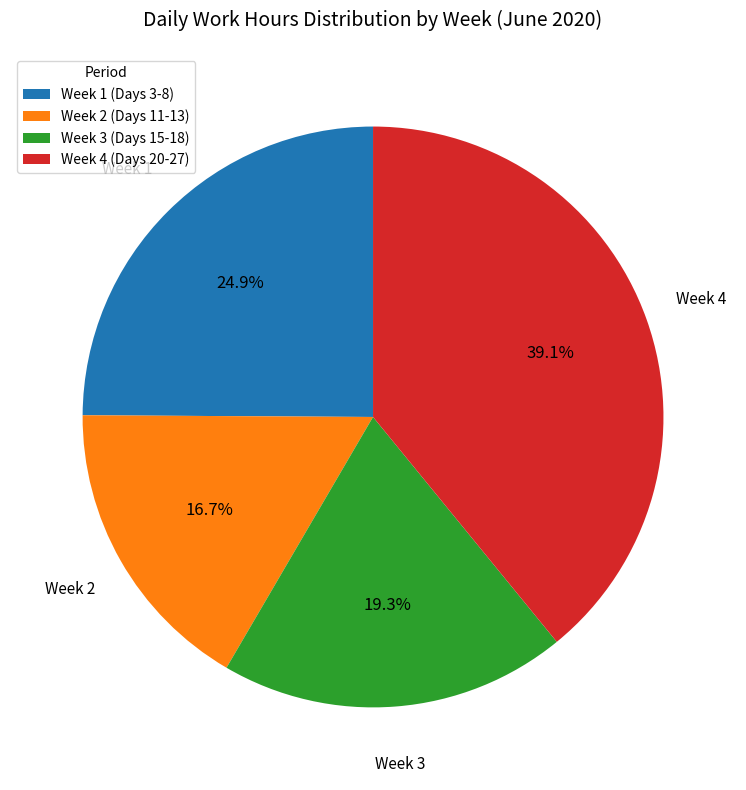

Does any single category account for the majority?

No